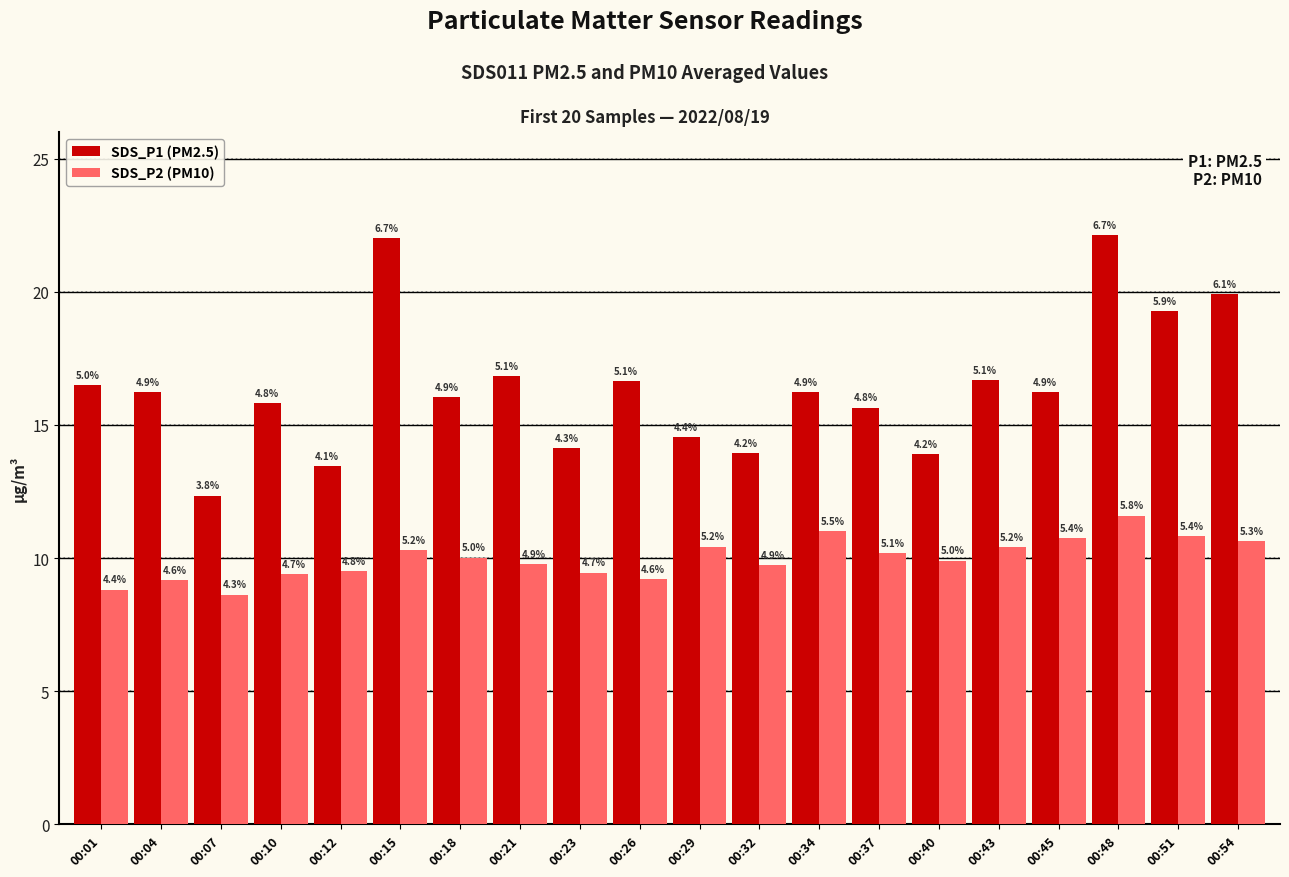

Is the value of SDS_P1 (PM2.5) at 00:40 greater than the value of SDS_P2 (PM10) at 00:29?

Yes